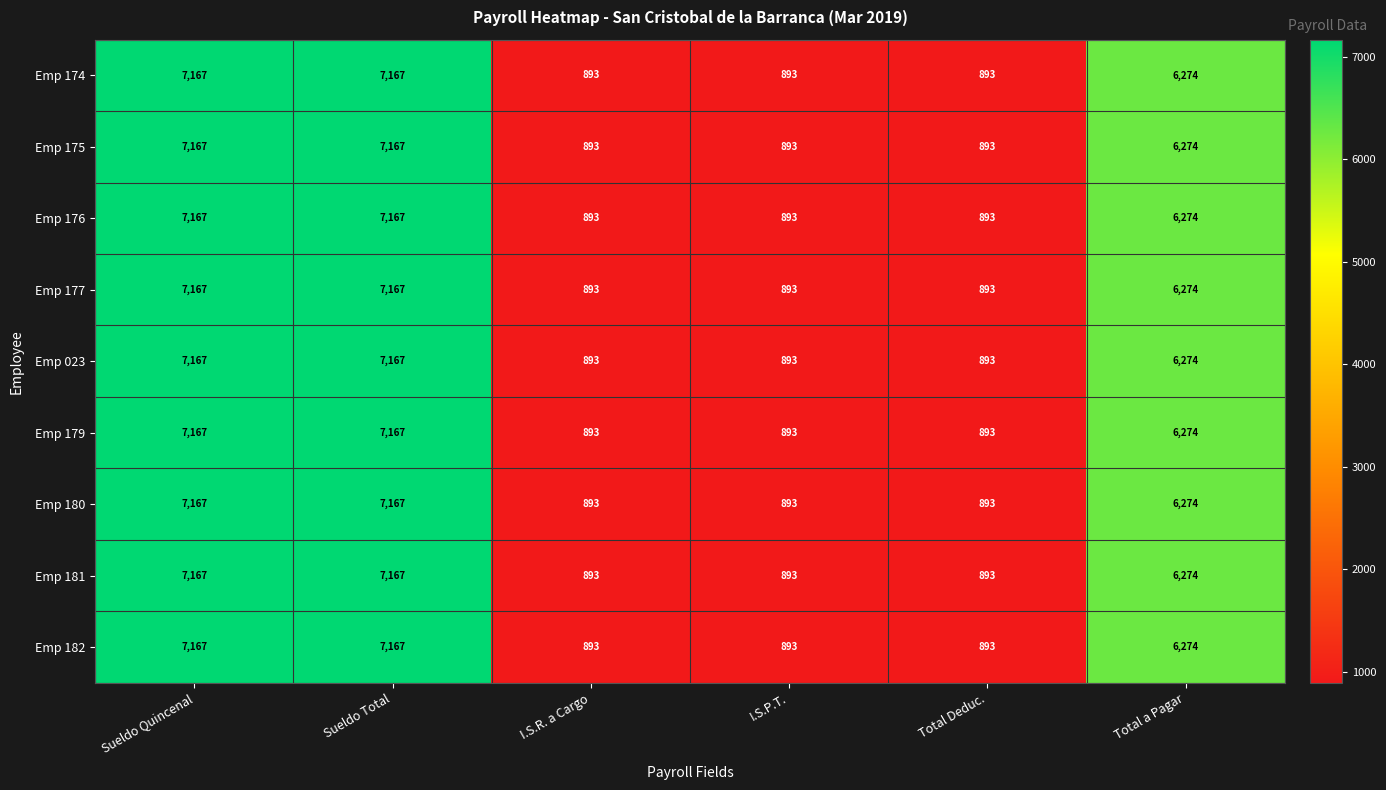

At which label does Emp 023 first exceed 6274?

Sueldo Quincenal